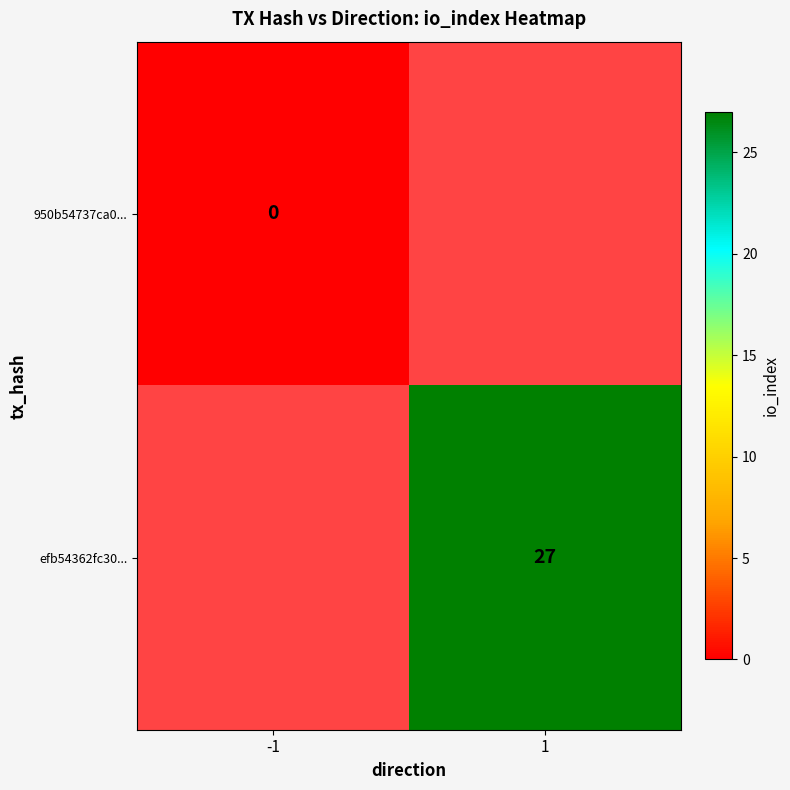

Between 1 and -1, which is larger?

-1